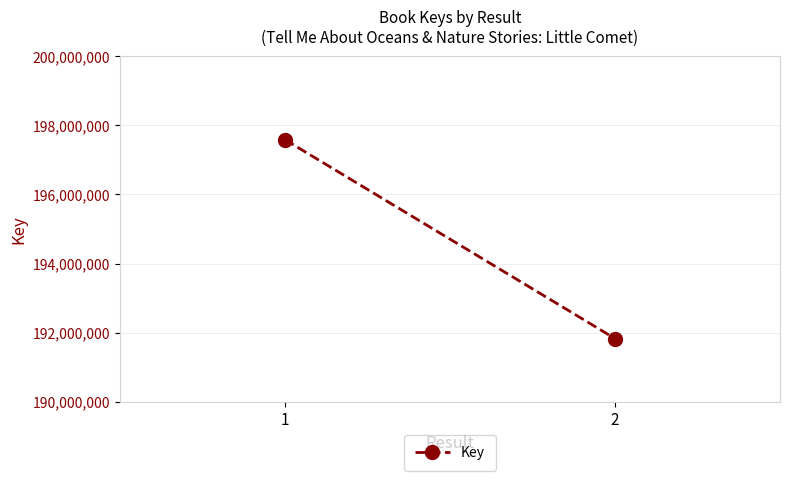

What is the value of the 2nd point from the left?

191832875